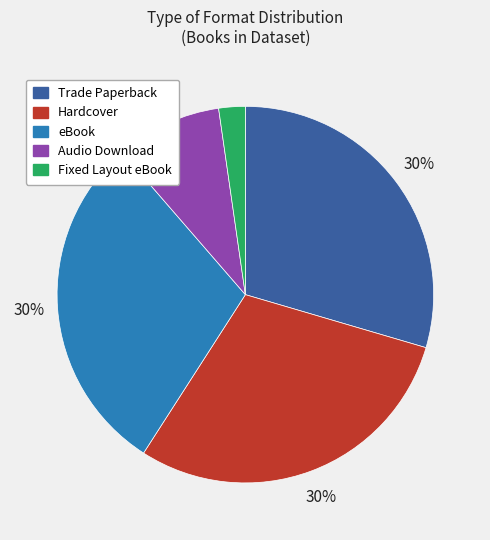

Which category has the smallest portion of the pie?

Fixed Layout eBook